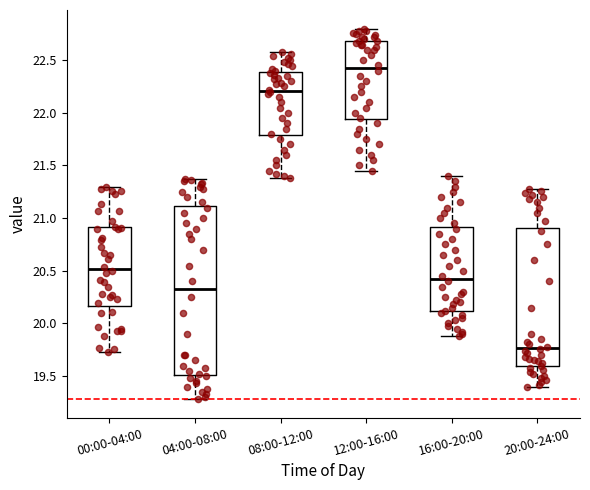

Which box's median line is the lowest?

20:00-24:00